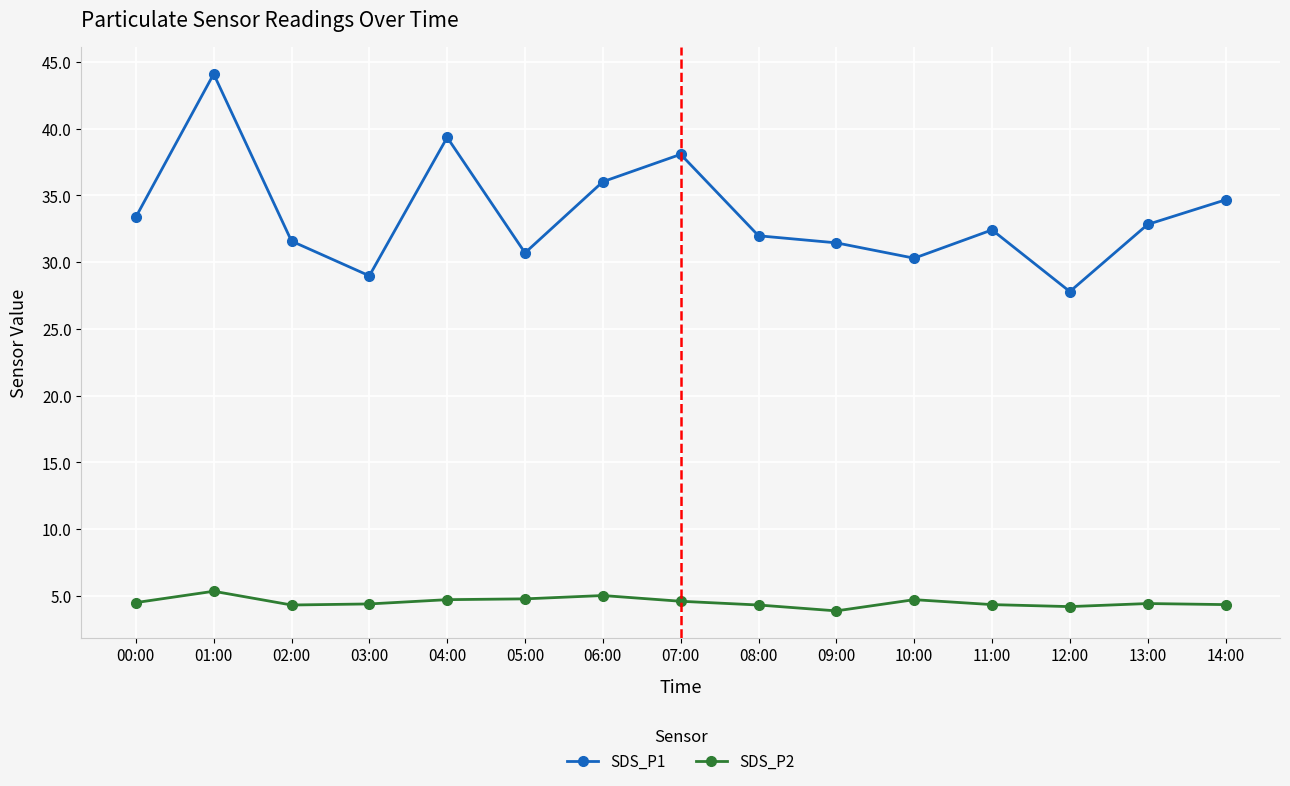

Which series has the largest total across all categories?

SDS_P1